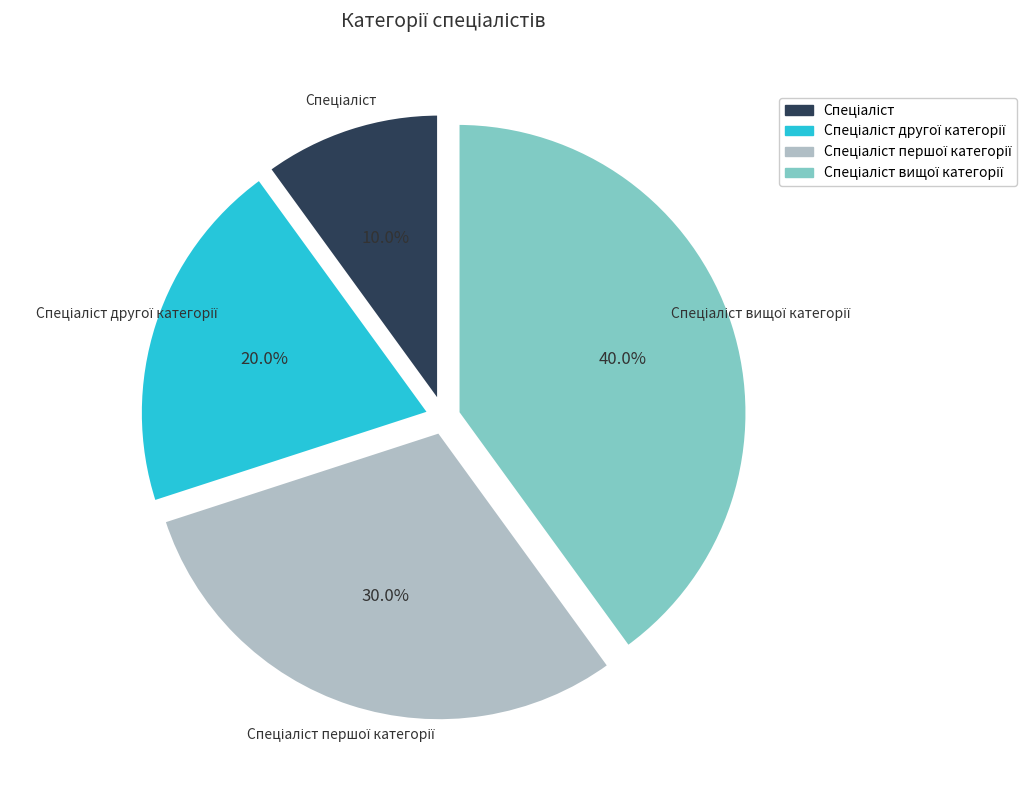

Is there any slice that represents more than half of the pie?

No